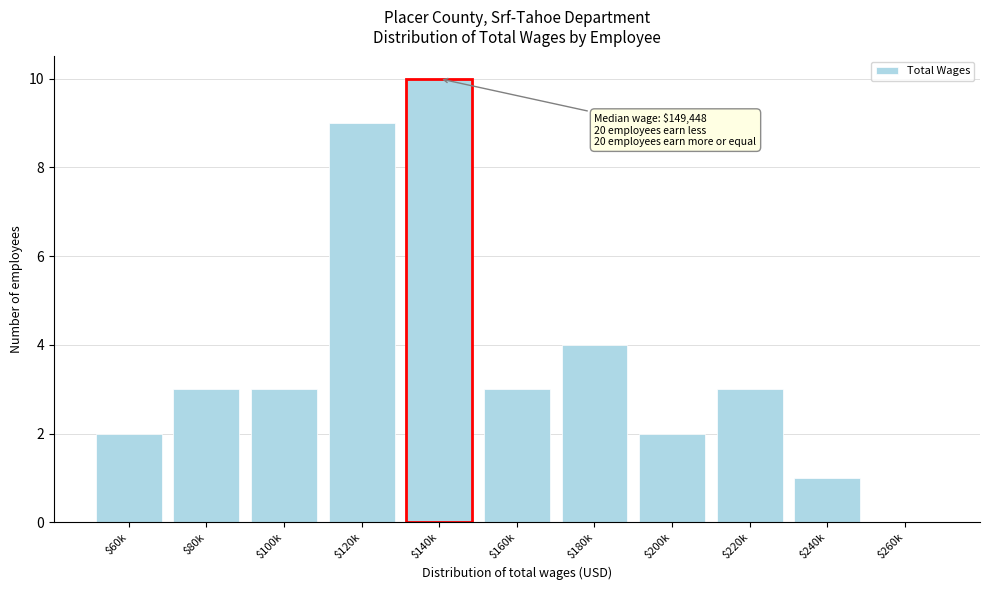

The value at $60k is 3. True or false?

False